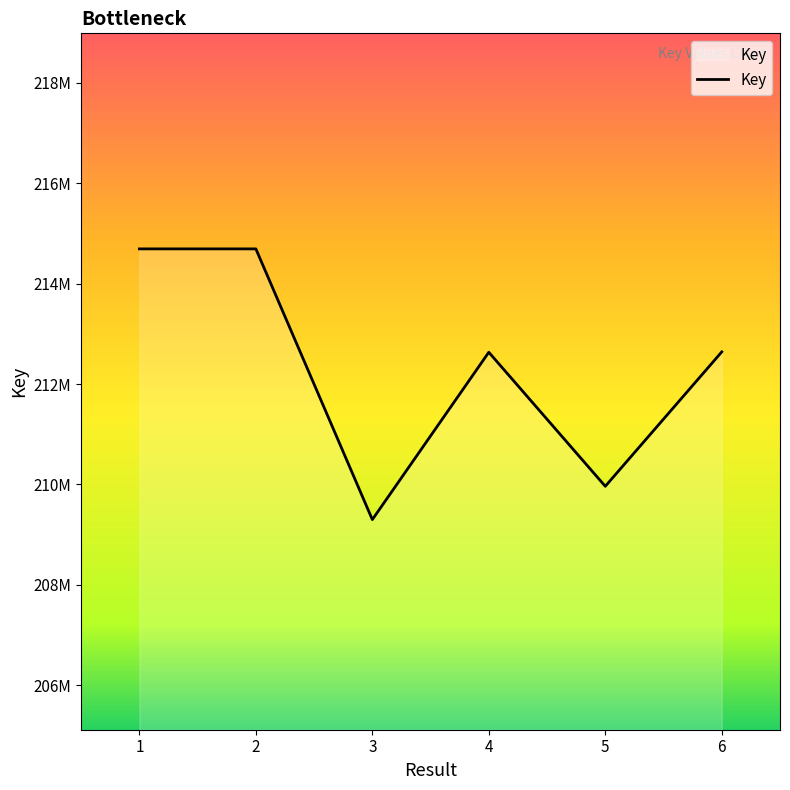

Does the chart display data point markers on the line(s)?

No